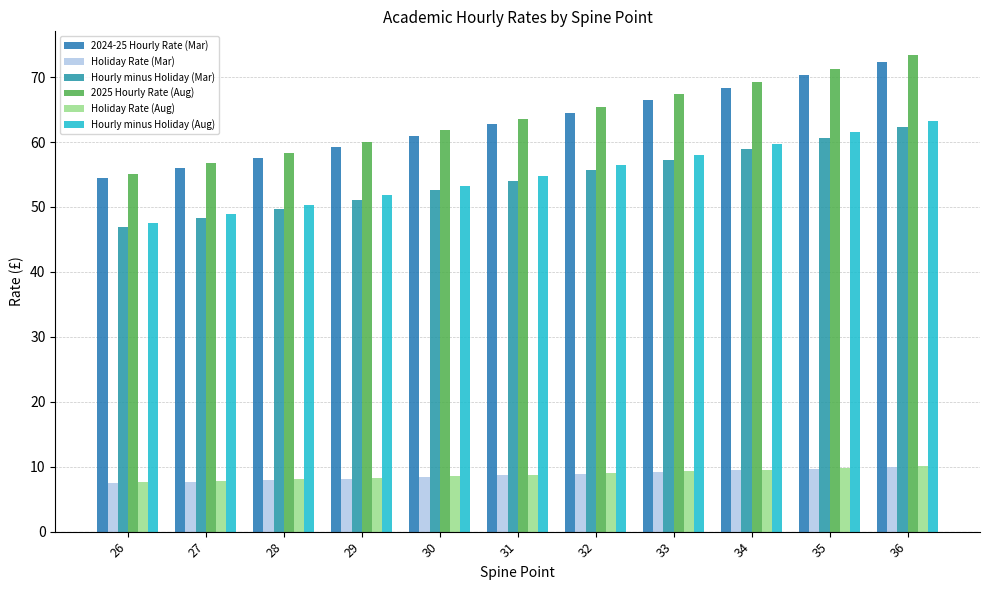

What is the sum of all Hourly minus Holiday (Mar) values?

597.2